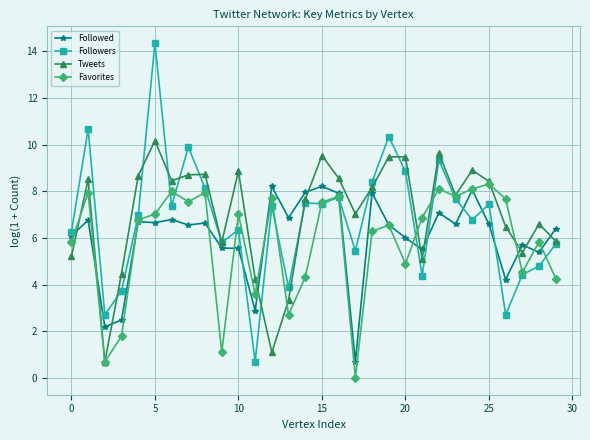

What is the value of the Tweets point at the 22nd from the left?

5.1